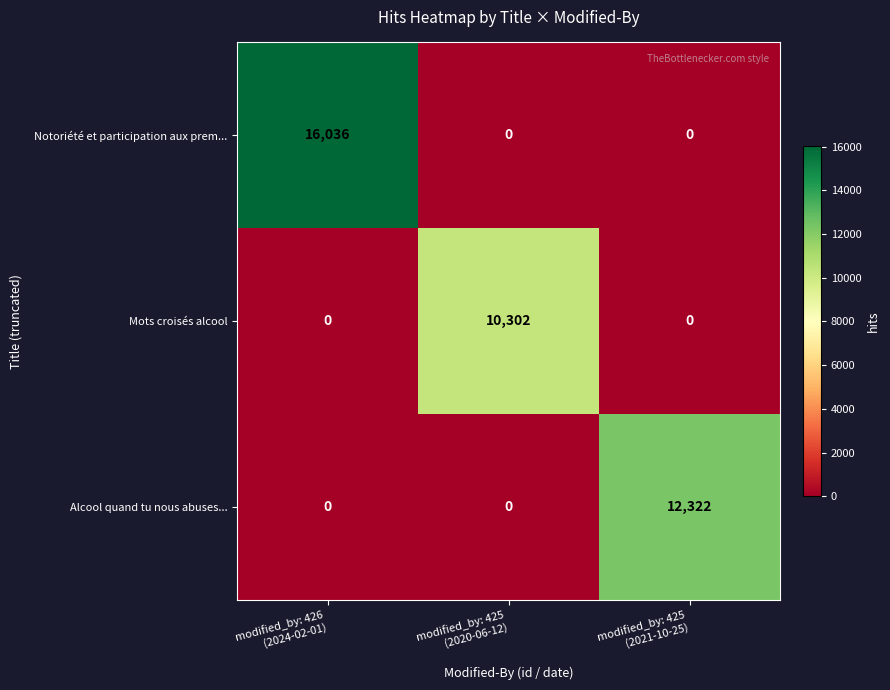

What is the difference between the maximum and minimum values in the Alcool quand tu nous abuses... series?

12322